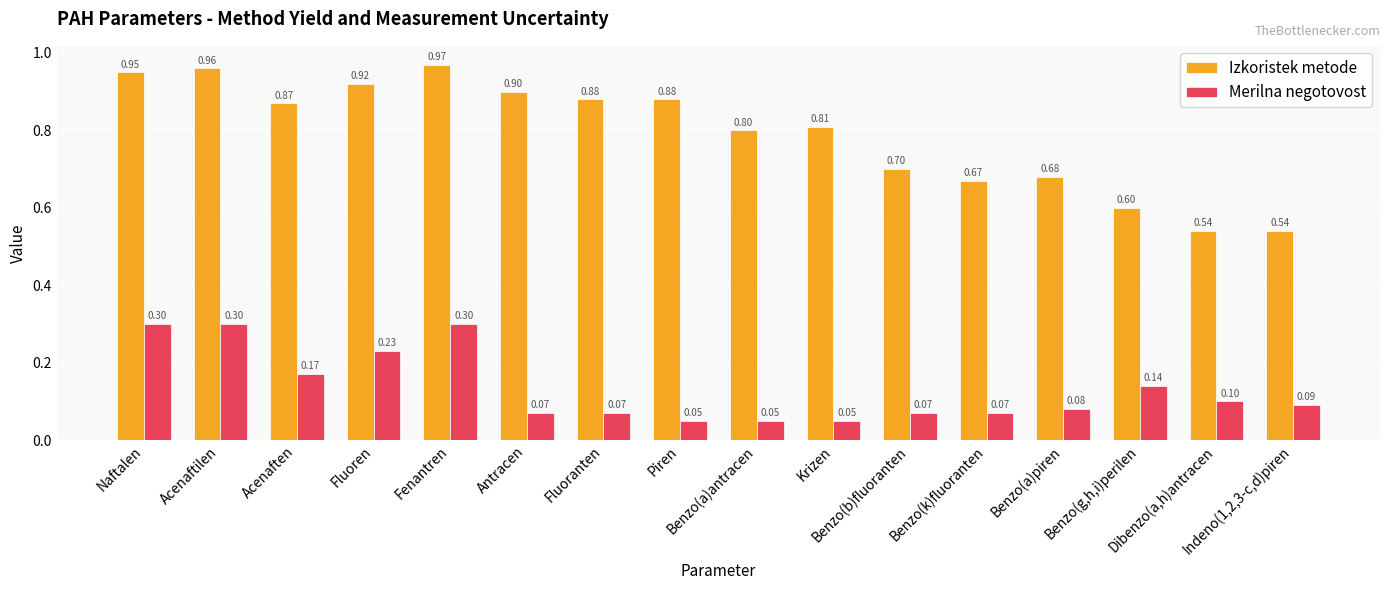

What is the difference between the second highest and second lowest values in the Izkoristek metode series?

0.4